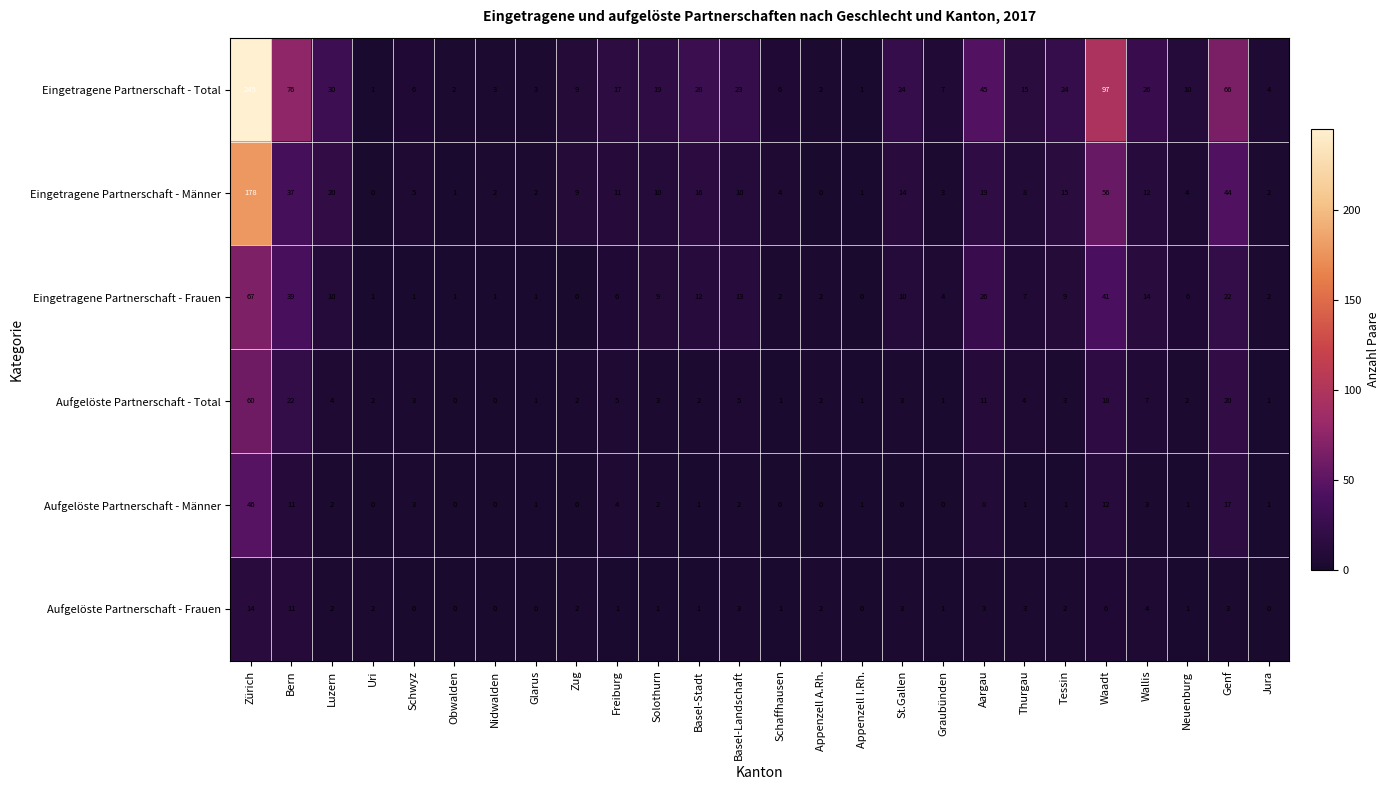

Is it true that Aufgelöste Partnerschaft - Total equals 3 at Solothurn?

True